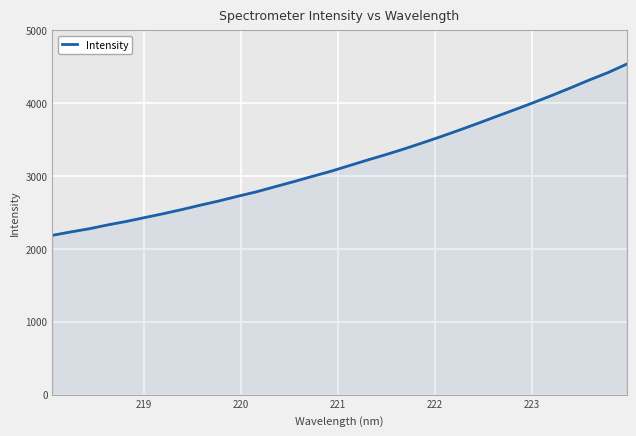

What is the greatest value displayed?

4538.2